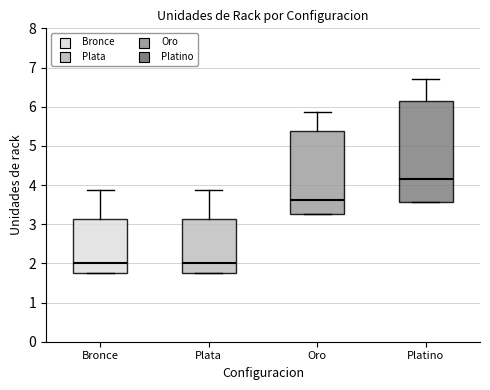

Where is the lower edge of the box for Plata on the y-axis? The values are not printed on the chart, so give them approximately, as read against the axis.

1.8